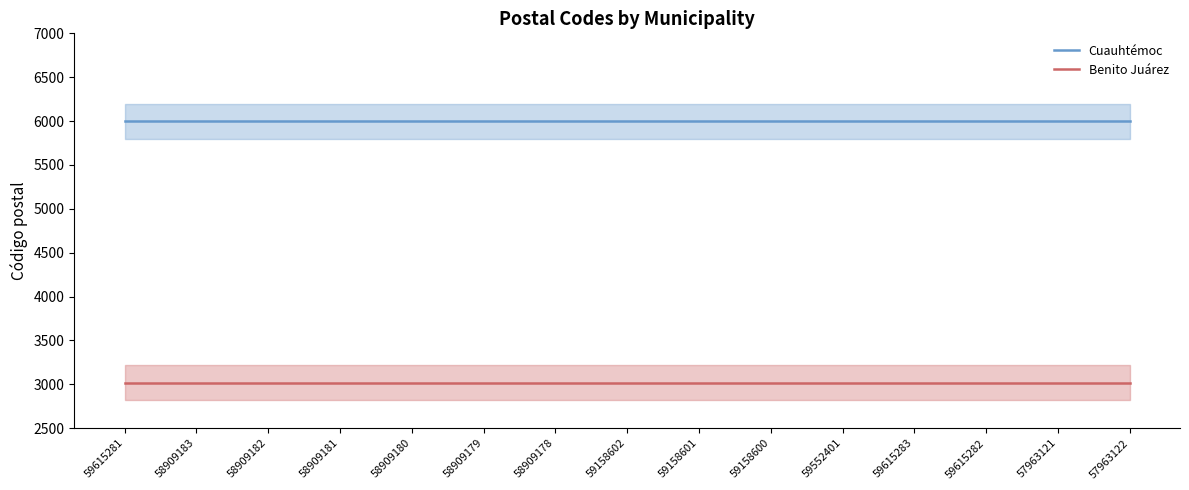

What is the average value of the Benito Juárez series?

3020